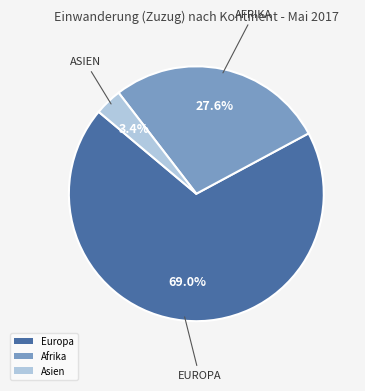

Which slice represents more than half of the pie?

Europa